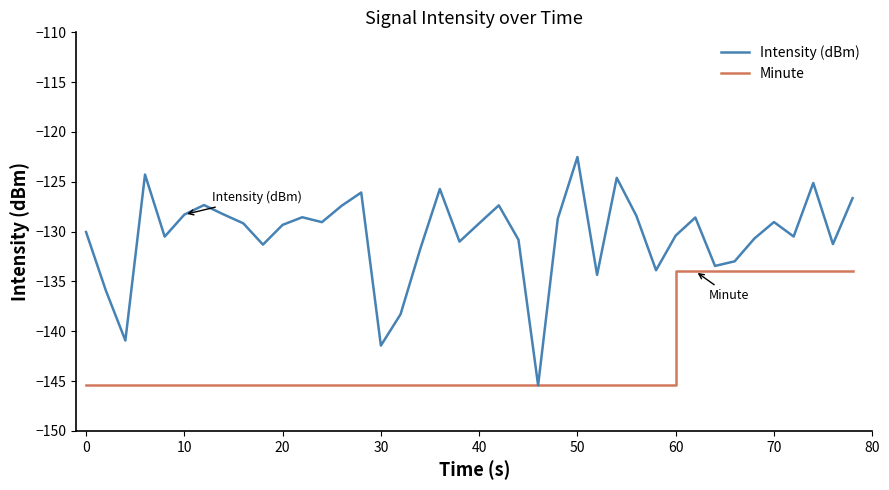

Which series has the largest range (max minus min)?

Intensity (dBm)